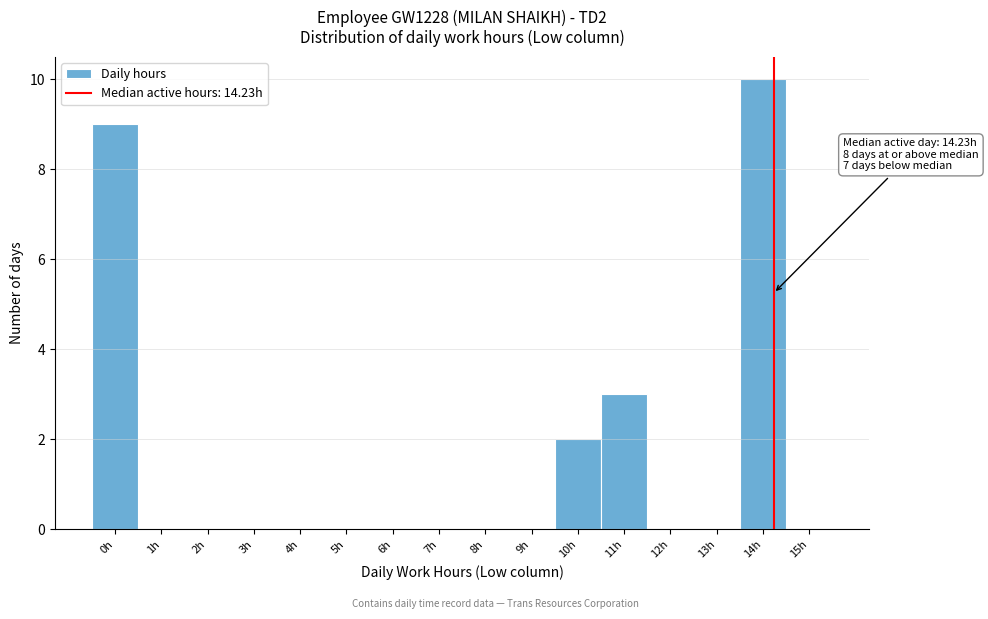

Which range on the x-axis has the tallest bar?

13.5 to 14.5